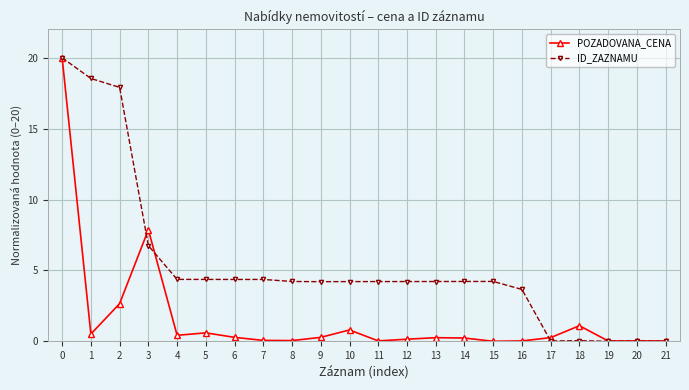

What is the maximum value shown in the chart?

20.0